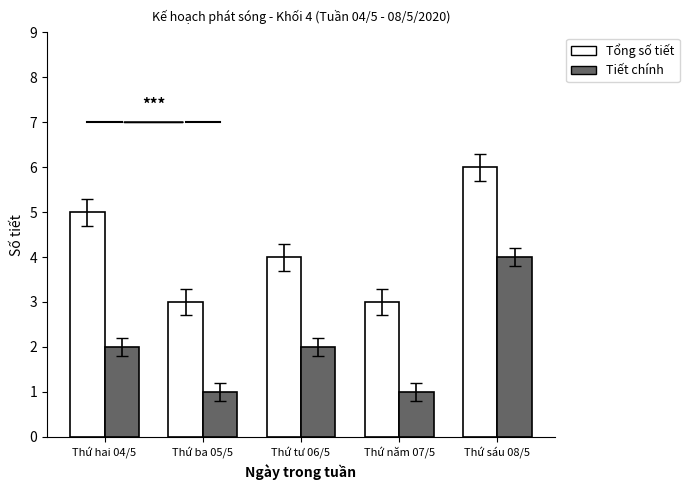

Reading right to left, transcribe all the data shown in this chart.

Tổng số tiết: 6	3	4	3	5
Tiết chính: 4	1	2	1	2